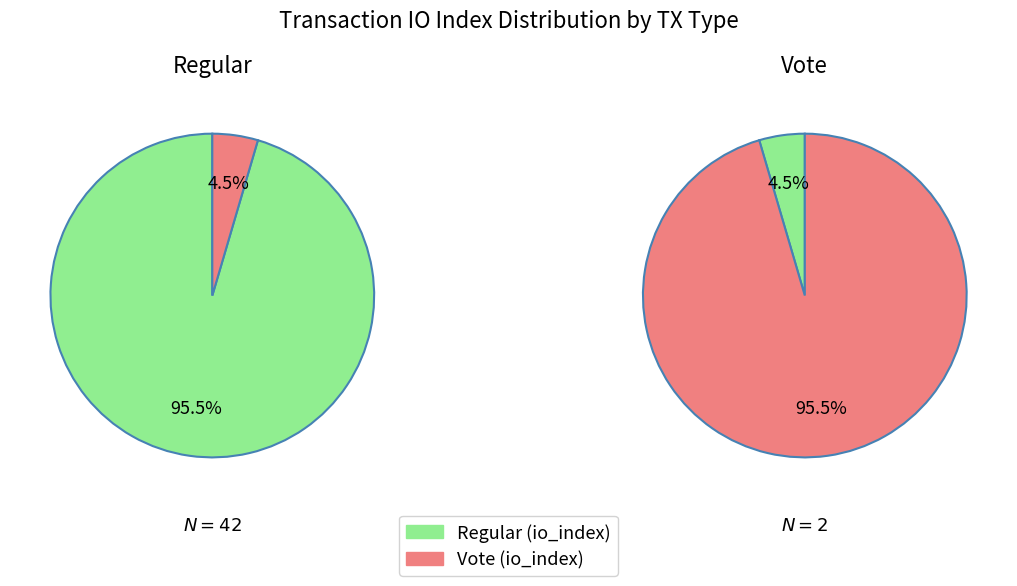

What percentage do Vote and Regular together represent?

100.0%